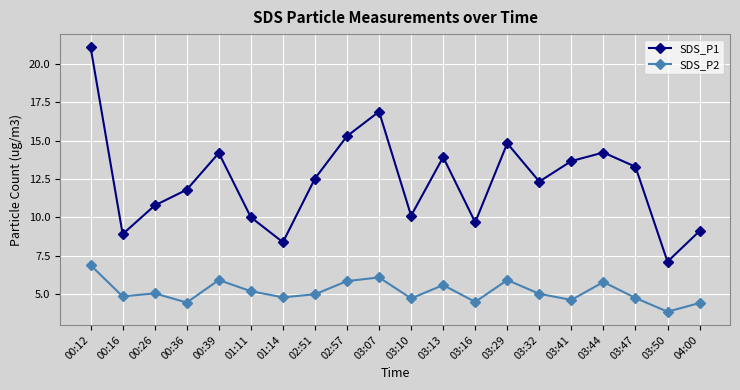

What is the difference between the SDS_P1 values at 03:50 and 00:39?

7.1